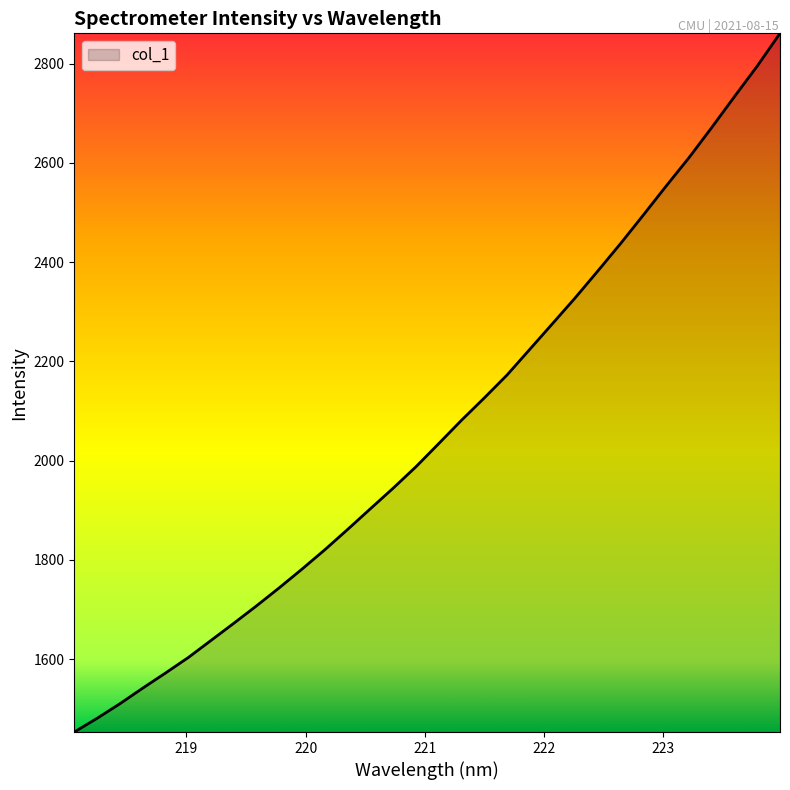

What is the difference between the maximum and minimum values?

1408.3